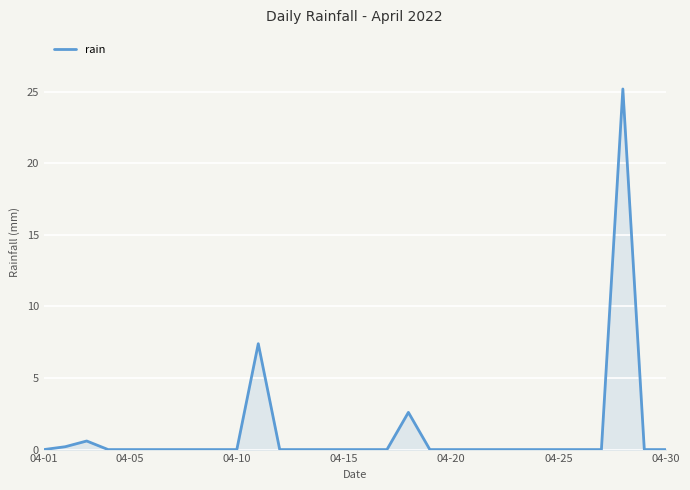

What is the difference between the maximum and minimum values?

25.2